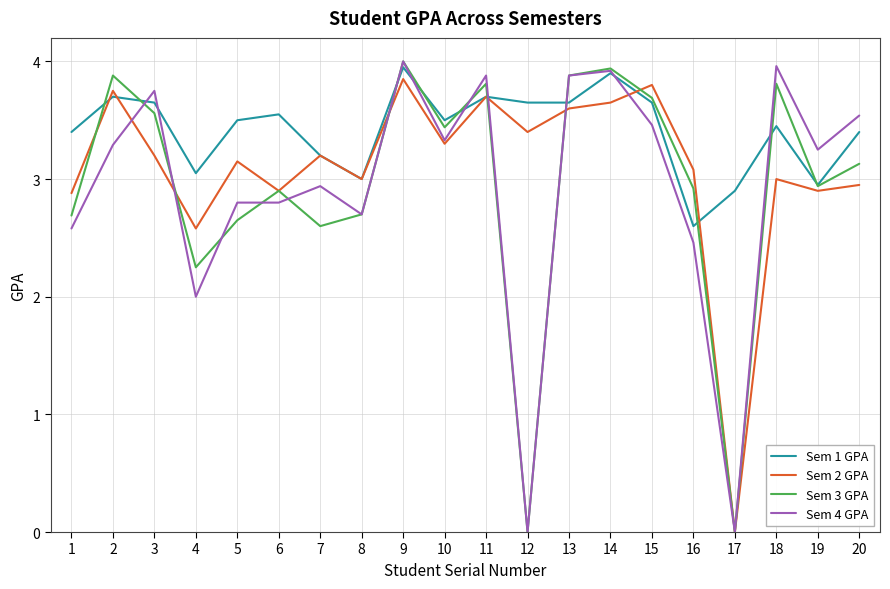

At which label does Sem 2 GPA first exceed 3?

2